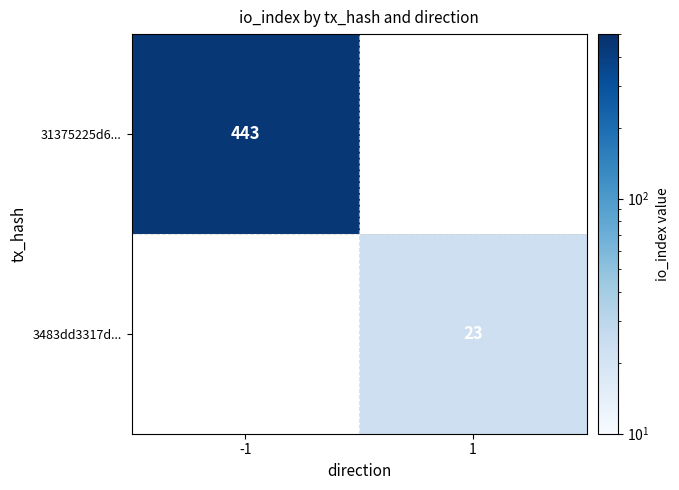

Count the number of data series in this chart.

2